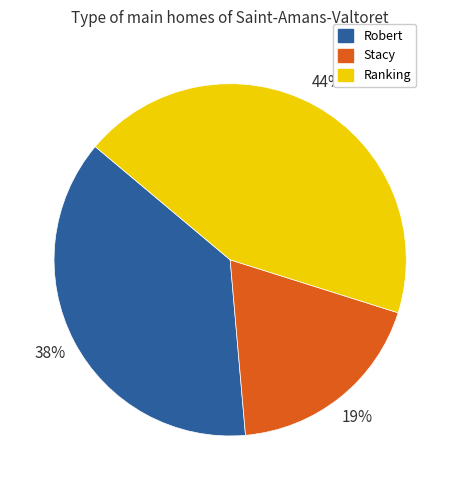

To the nearest percent, what portion does Ranking represent?

44%